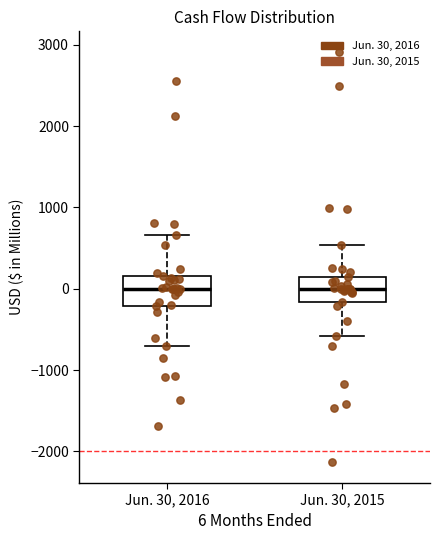

Reading left to right, transcribe this box plot: for each box, give where its median line is, the range the box spans, and where its two whiskers end, as read against the y-axis. The values are not printed on the chart, so give them approximately, as read against the axis.

Jun. 30, 2016: median 0, box -200 to 200, whiskers -700 to 700
Jun. 30, 2015: median 0, box -200 to 100, whiskers -600 to 500